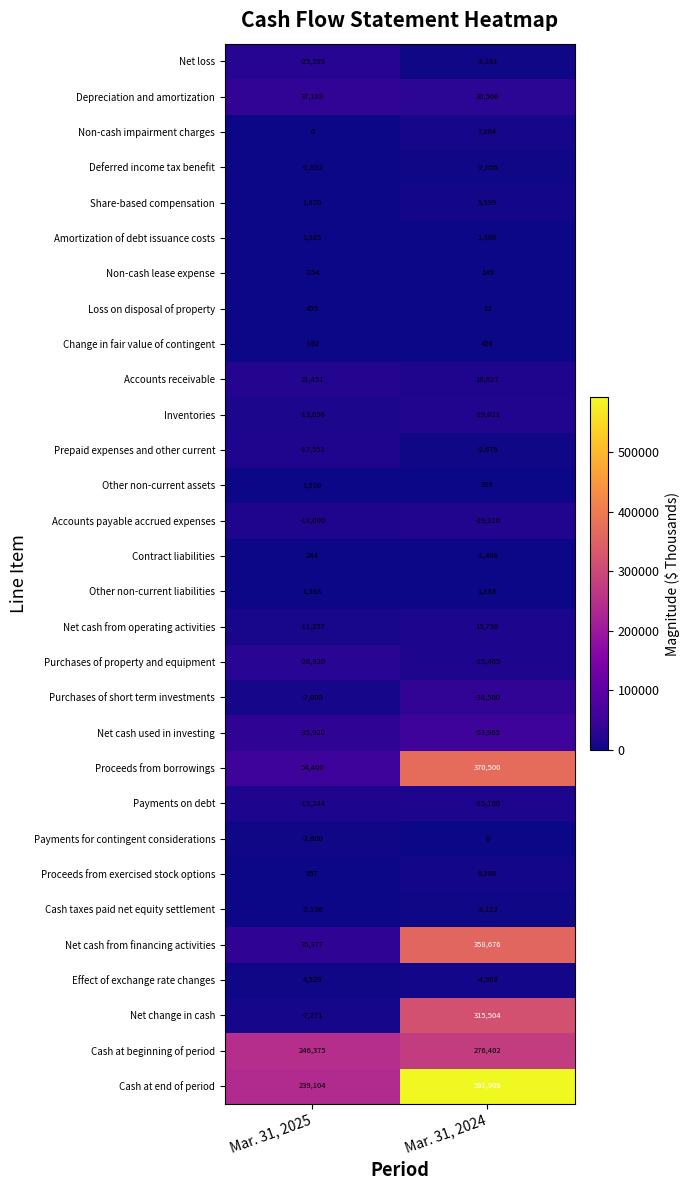

How many series are shown in this chart?

30